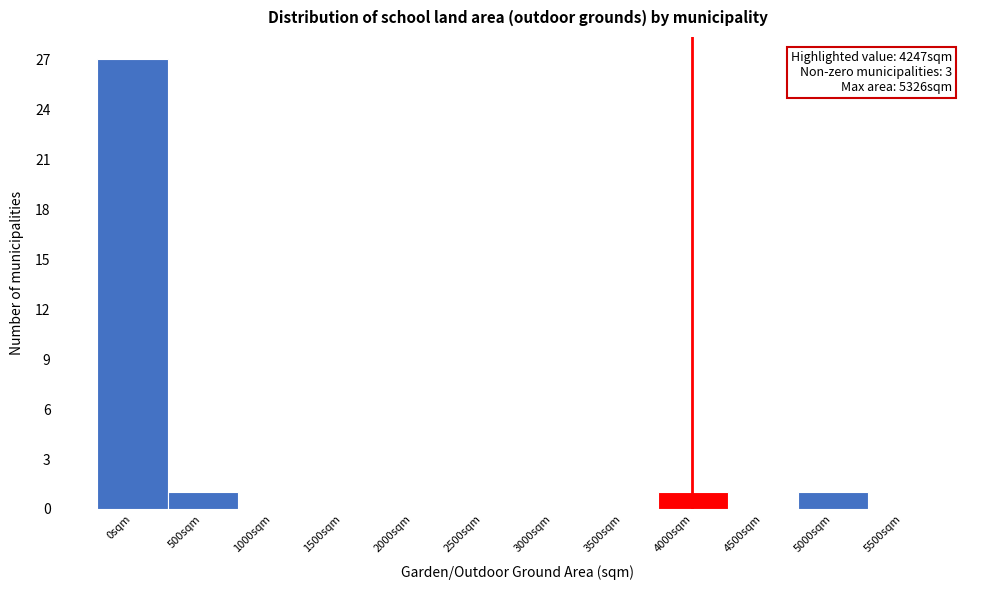

Reading left to right, what are all the values shown in this chart?

0sqm=27	500sqm=1	1000sqm=0	1500sqm=0	2000sqm=0	2500sqm=0	3000sqm=0	3500sqm=0	4000sqm=1	4500sqm=0	5000sqm=1	5500sqm=0